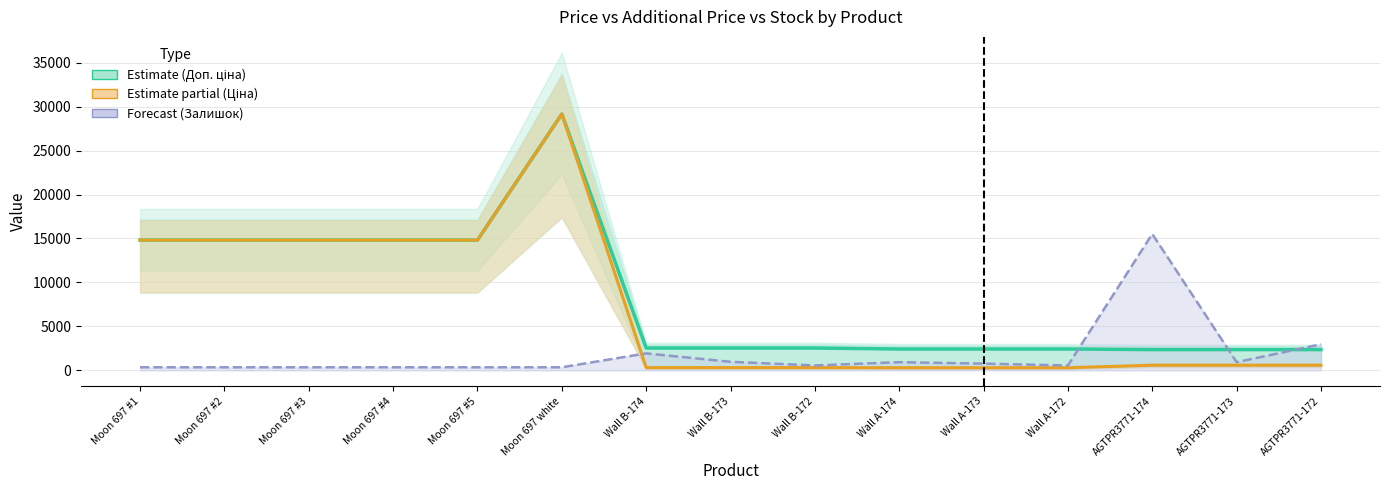

What position from the right is Wall A-173?

5